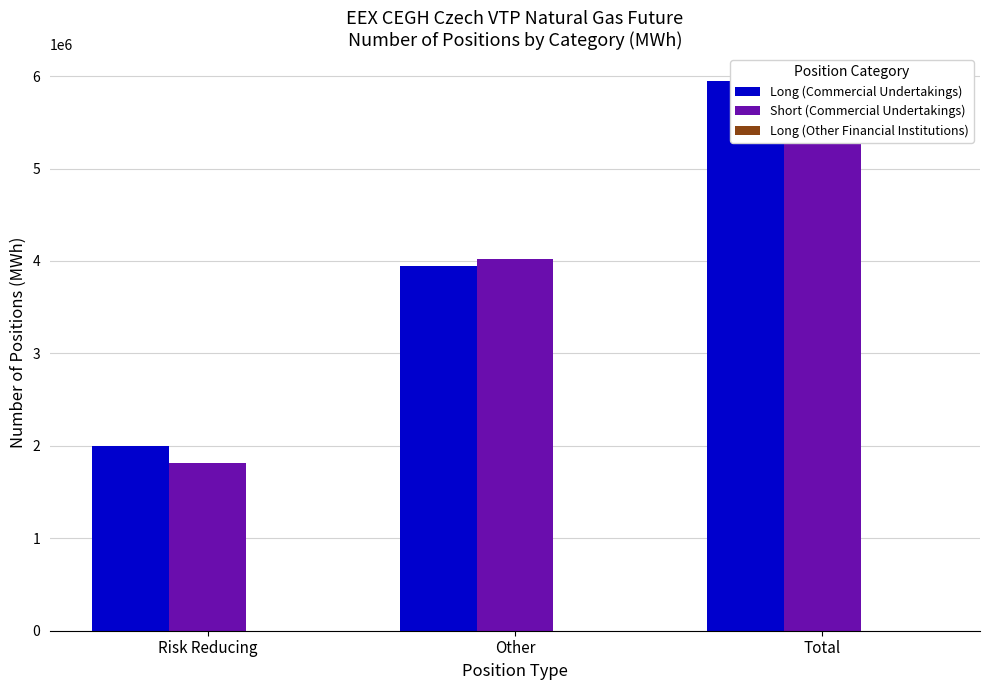

How many data points does each series have?

3